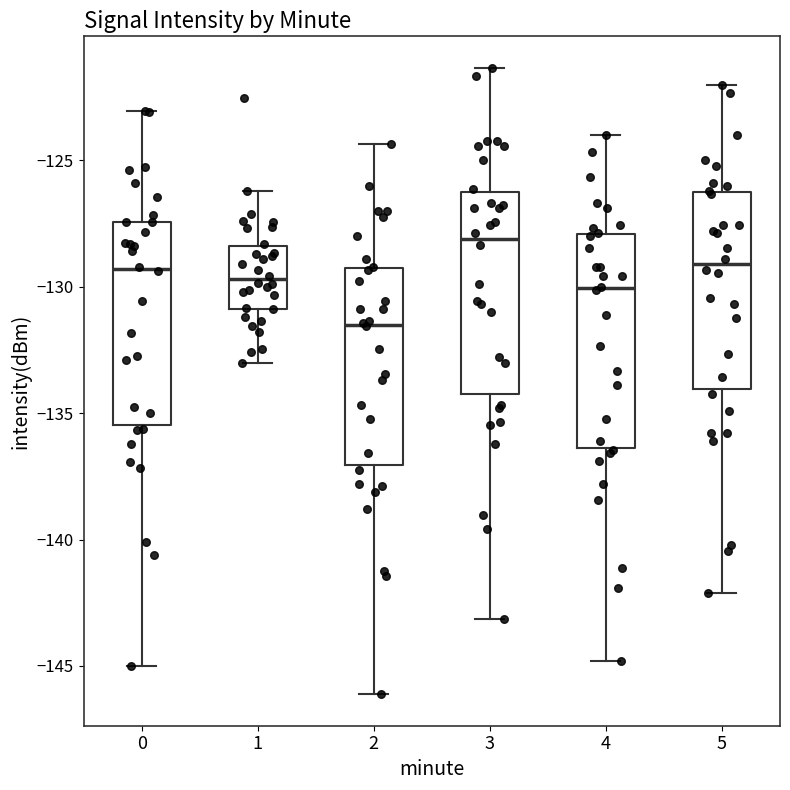

Which box's median line is the lowest?

2